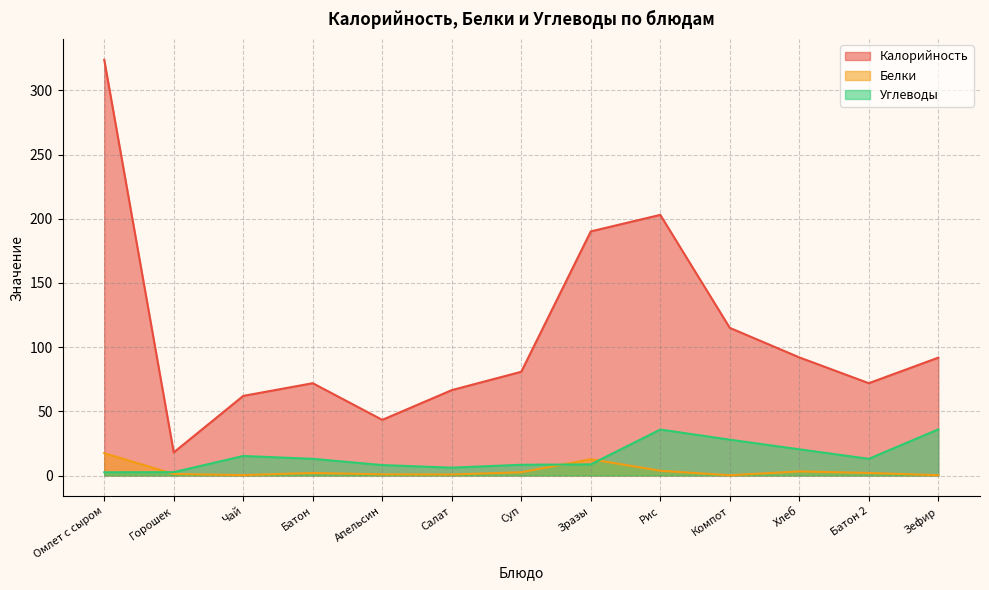

How many lines are shown in the chart?

3